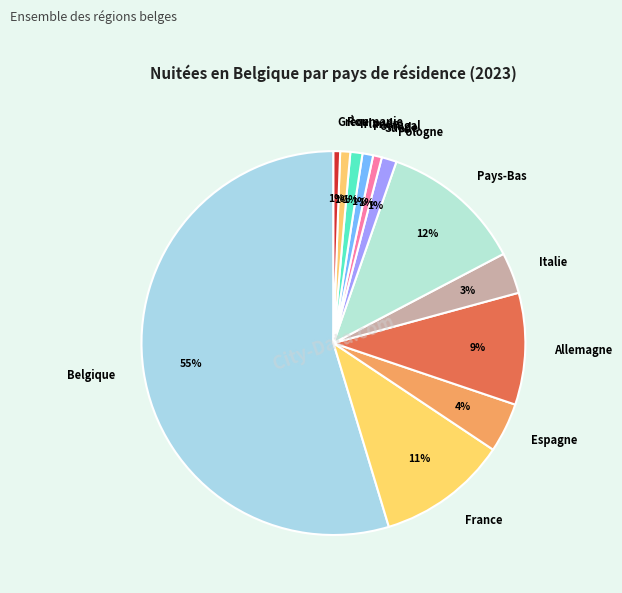

To the nearest percent, what percentage of the pie is Pologne?

1%